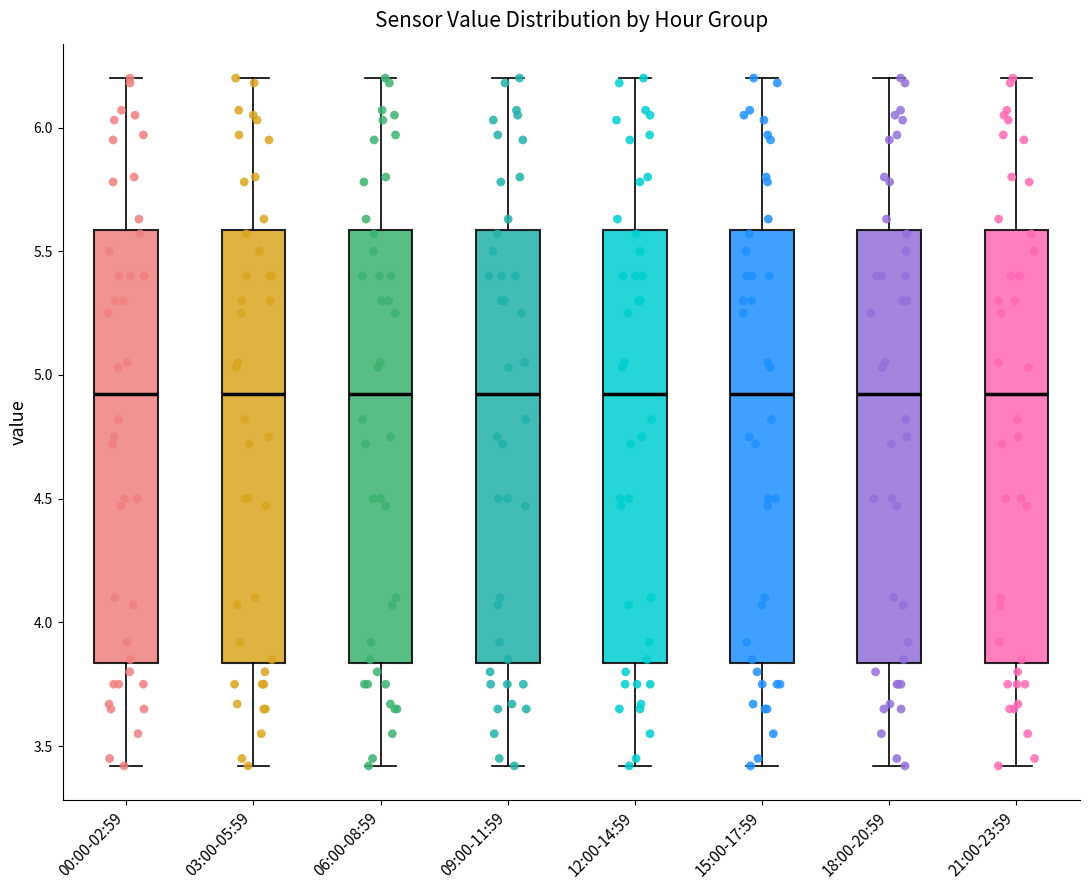

Reading left to right, read every box against the y-axis: the position of its median line, the range the box covers, and the ends of its whiskers. The values are not printed on the chart, so give them approximately, as read against the axis.

00:00-02:59: median 4.95, box 3.85 to 5.60, whiskers 3.40 to 6.20
03:00-05:59: median 4.95, box 3.85 to 5.60, whiskers 3.40 to 6.20
06:00-08:59: median 4.95, box 3.85 to 5.60, whiskers 3.40 to 6.20
09:00-11:59: median 4.95, box 3.85 to 5.60, whiskers 3.40 to 6.20
12:00-14:59: median 4.95, box 3.85 to 5.60, whiskers 3.40 to 6.20
15:00-17:59: median 4.95, box 3.85 to 5.60, whiskers 3.40 to 6.20
18:00-20:59: median 4.95, box 3.85 to 5.60, whiskers 3.40 to 6.20
21:00-23:59: median 4.95, box 3.85 to 5.60, whiskers 3.40 to 6.20